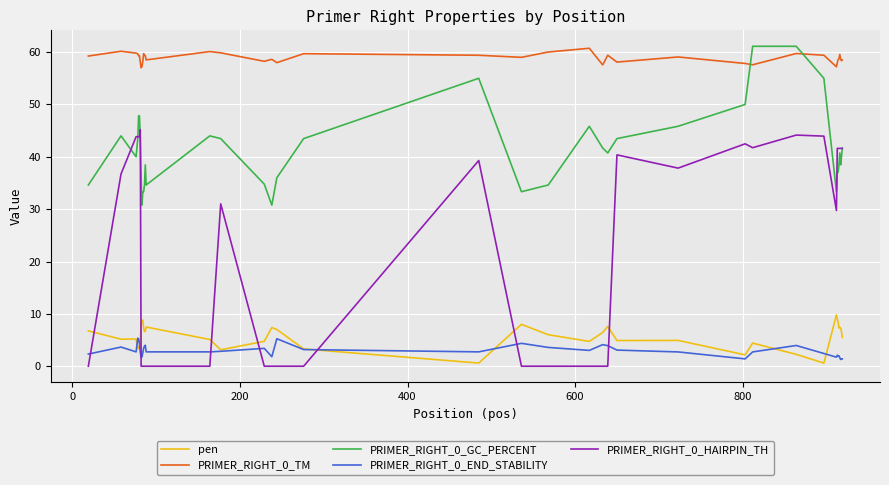

What is the maximum value for pen?

9.8